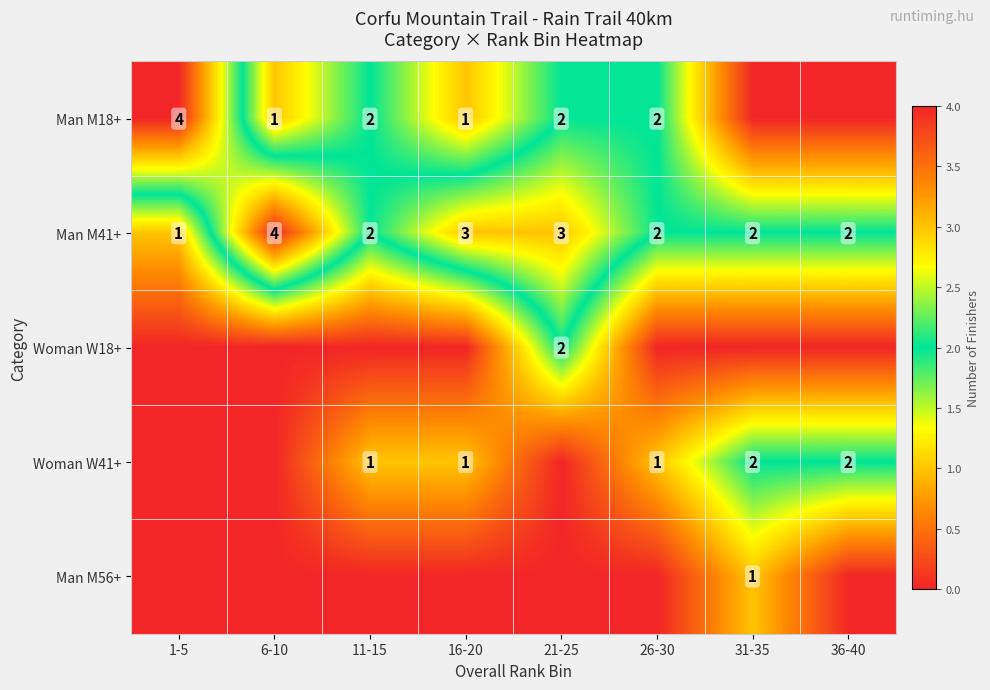

How many distinct data groups are displayed?

5